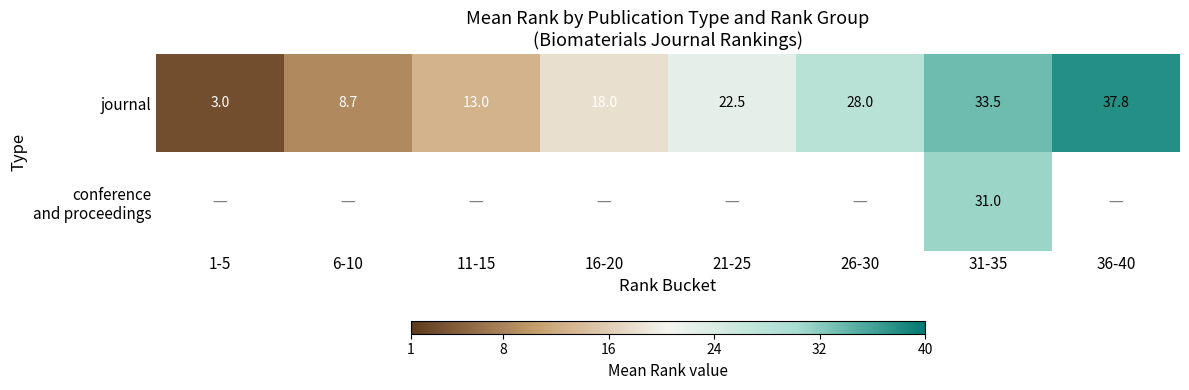

What is the maximum value for journal?

37.8